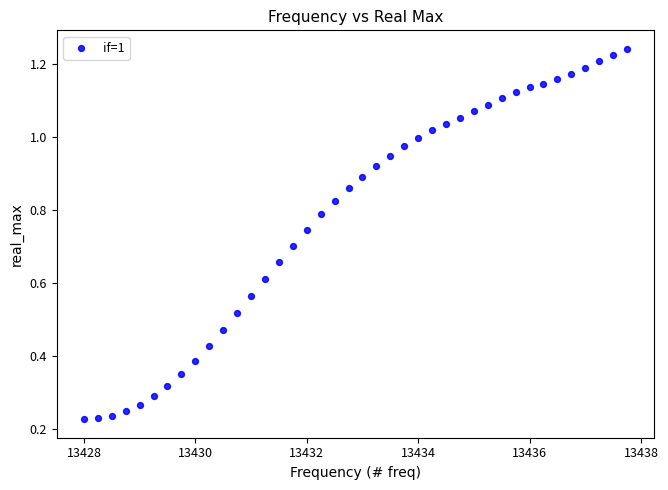

What is the range of X values (max minus min)?

9.8